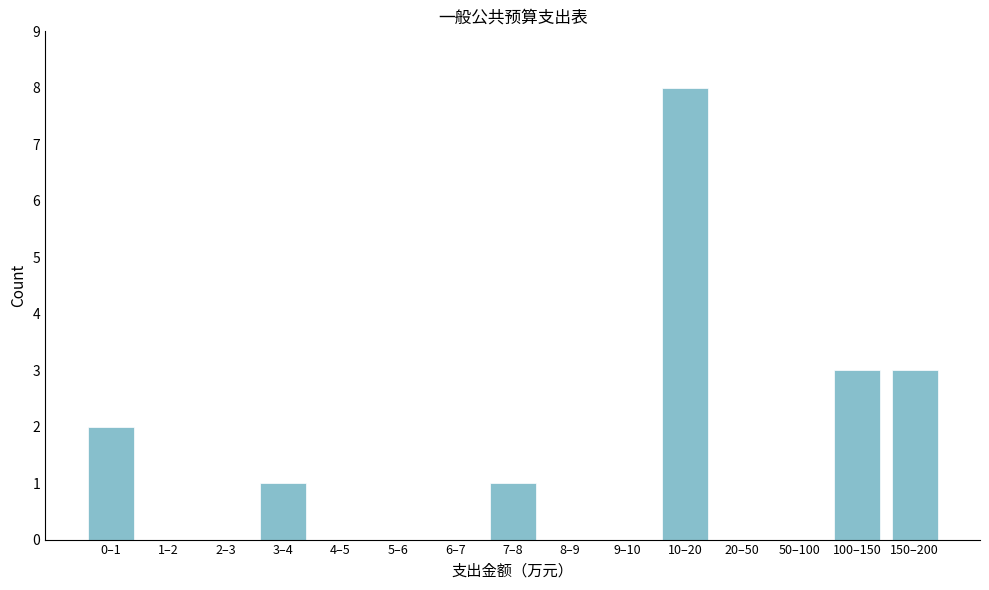

Reading left to right, what are all the values shown in this chart?

0–1=2	1–2=0	2–3=0	3–4=1	4–5=0	5–6=0	6–7=0	7–8=1	8–9=0	9–10=0	10–20=8	20–50=0	50–100=0	100–150=3	150–200=3